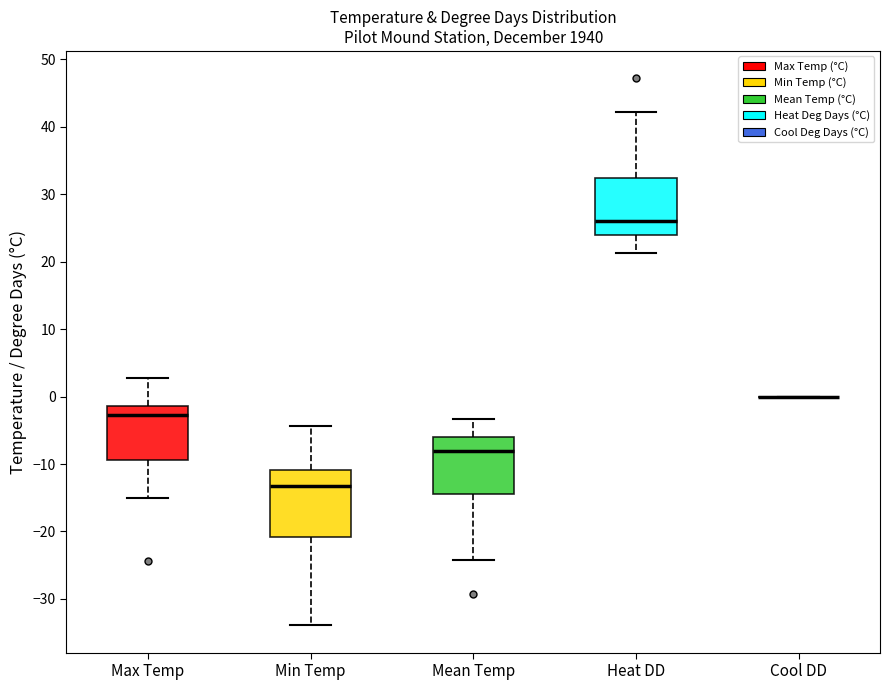

Which box is the tallest, from its lower edge to its upper edge?

Min Temp